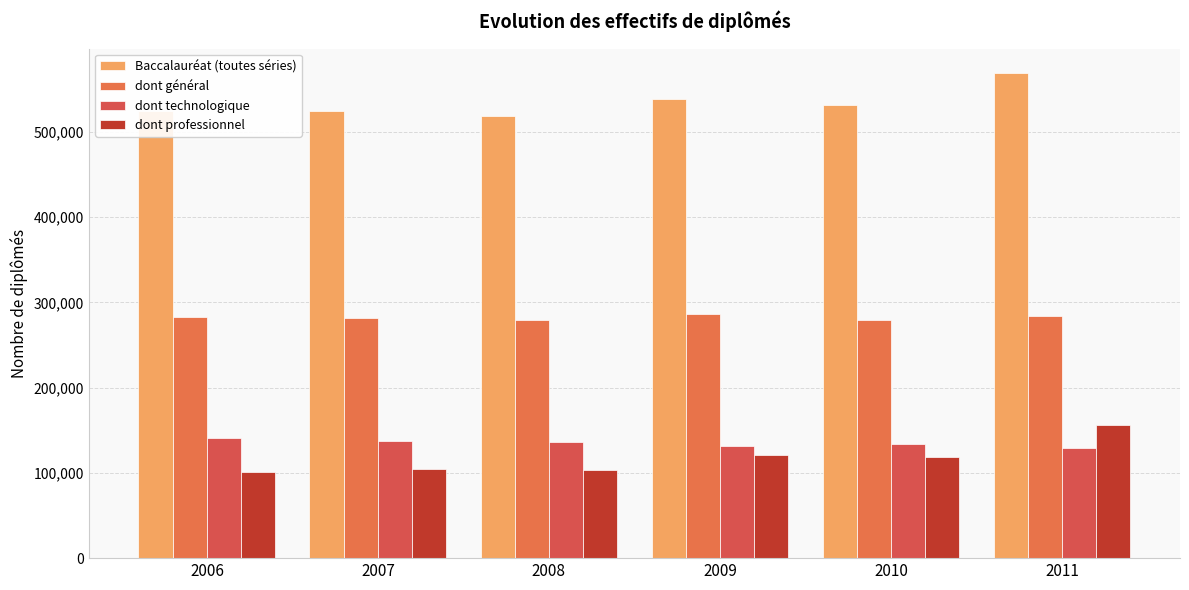

Reading left to right, extract all data points from this chart.

Baccalauréat (toutes séries): 524057	524313	518895	539092	531768	569356
dont général: 282788	281733	279698	286762	279751	283821
dont technologique: 140707	137605	135886	131602	133431	129472
dont professionnel: 100562	104975	103311	120728	118586	156063